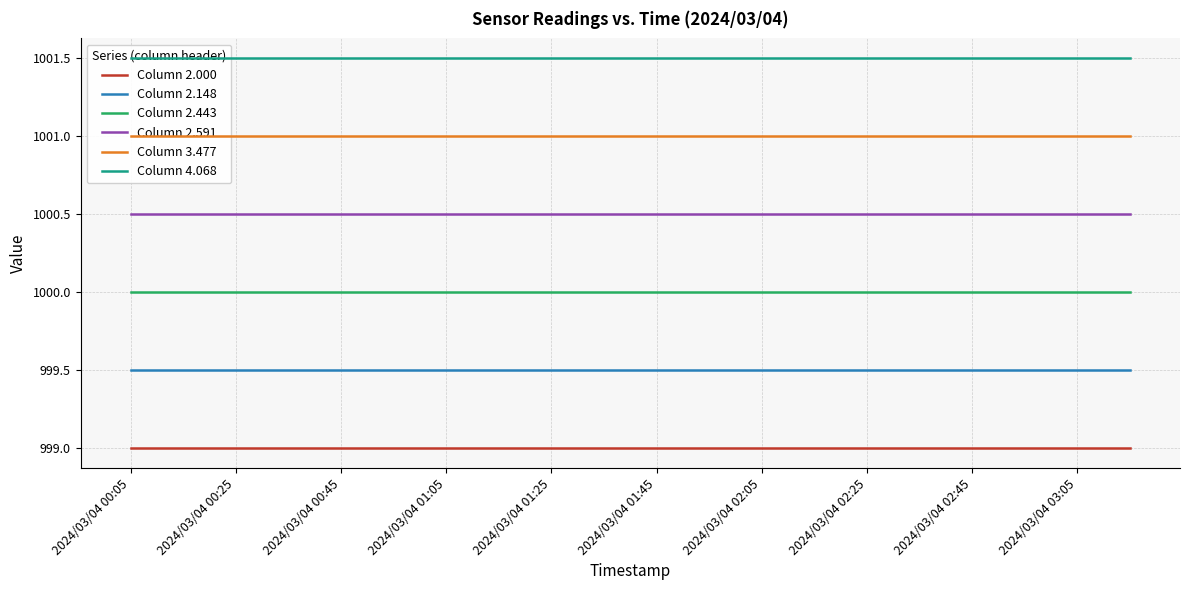

Is the value of Column 2.000 at 10 greater than the value of Column 2.148 at 14?

No